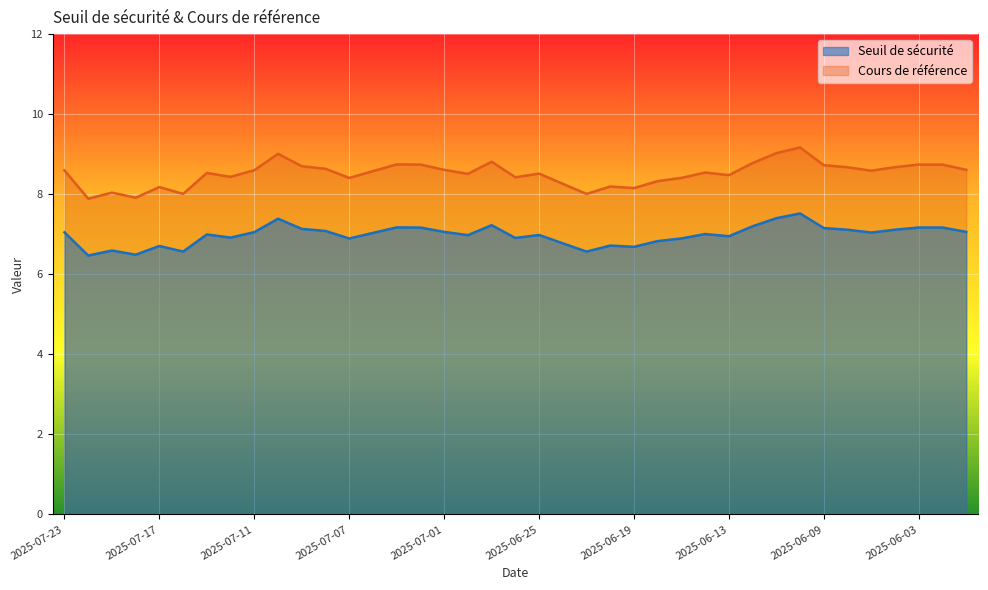

At which category is the sum across all series the highest?

2025-06-10